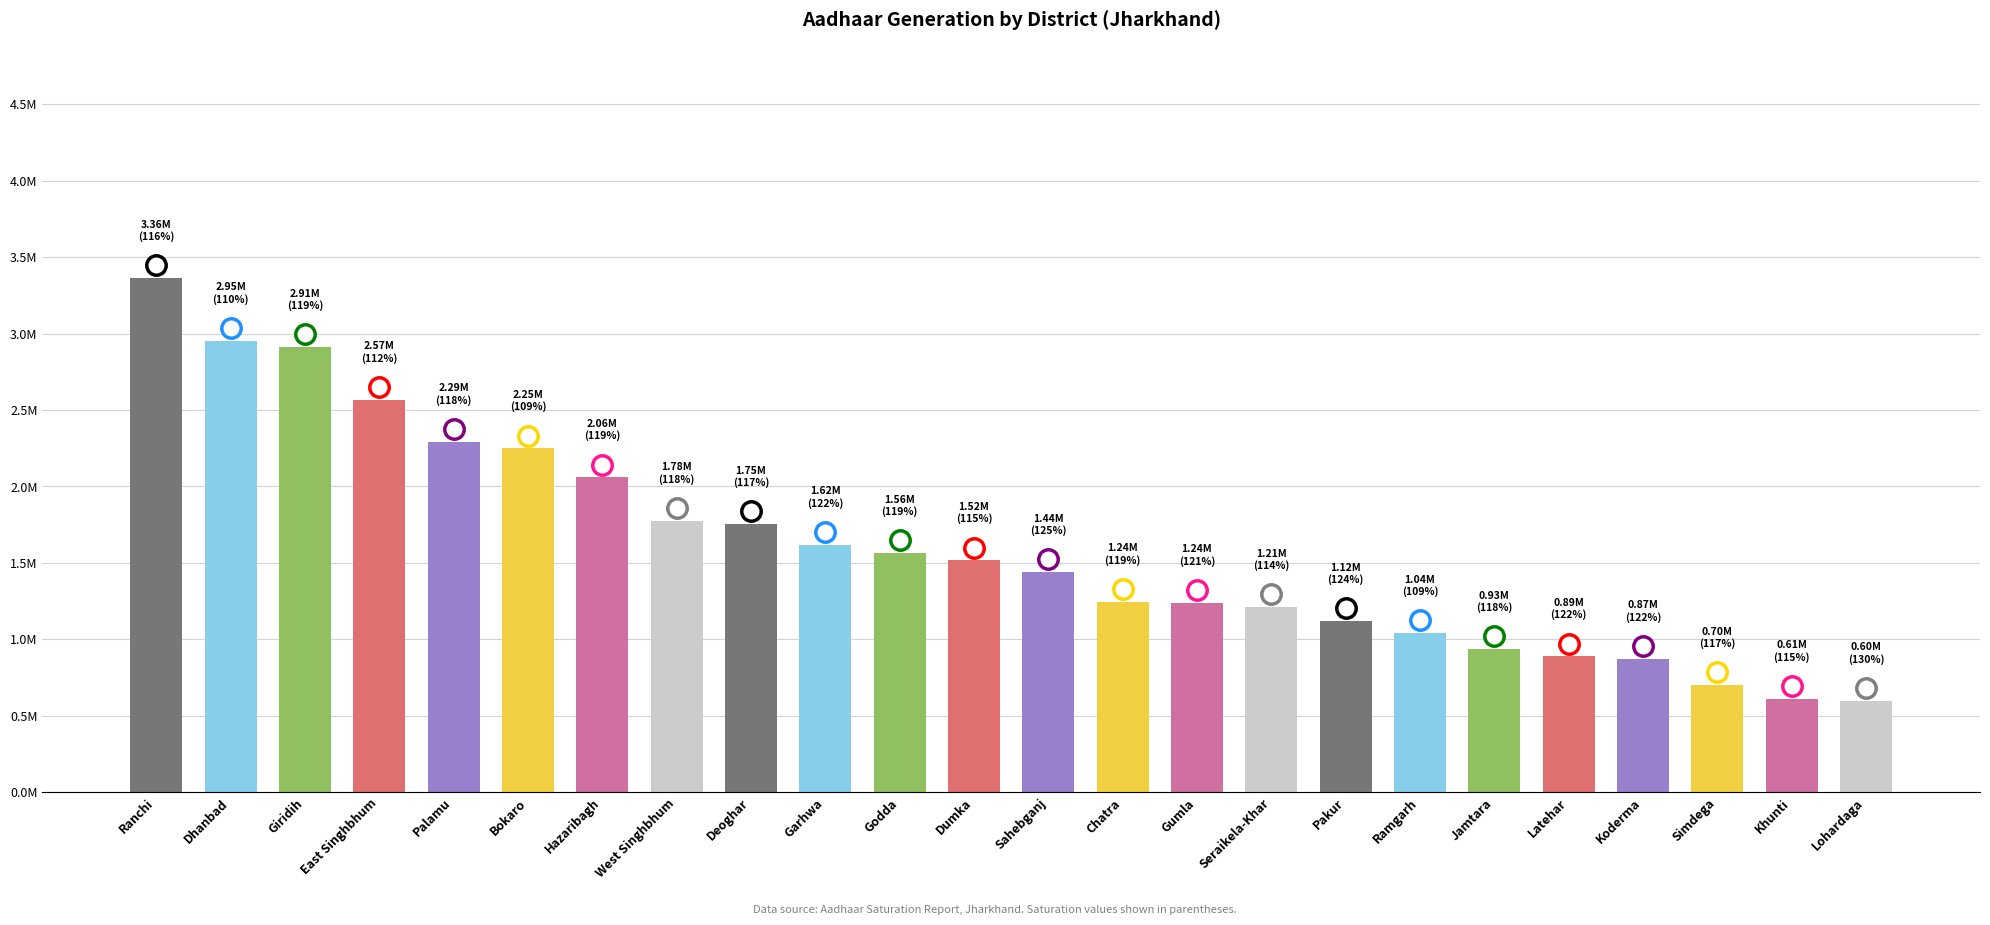

Does the chart contain any negative values?

No